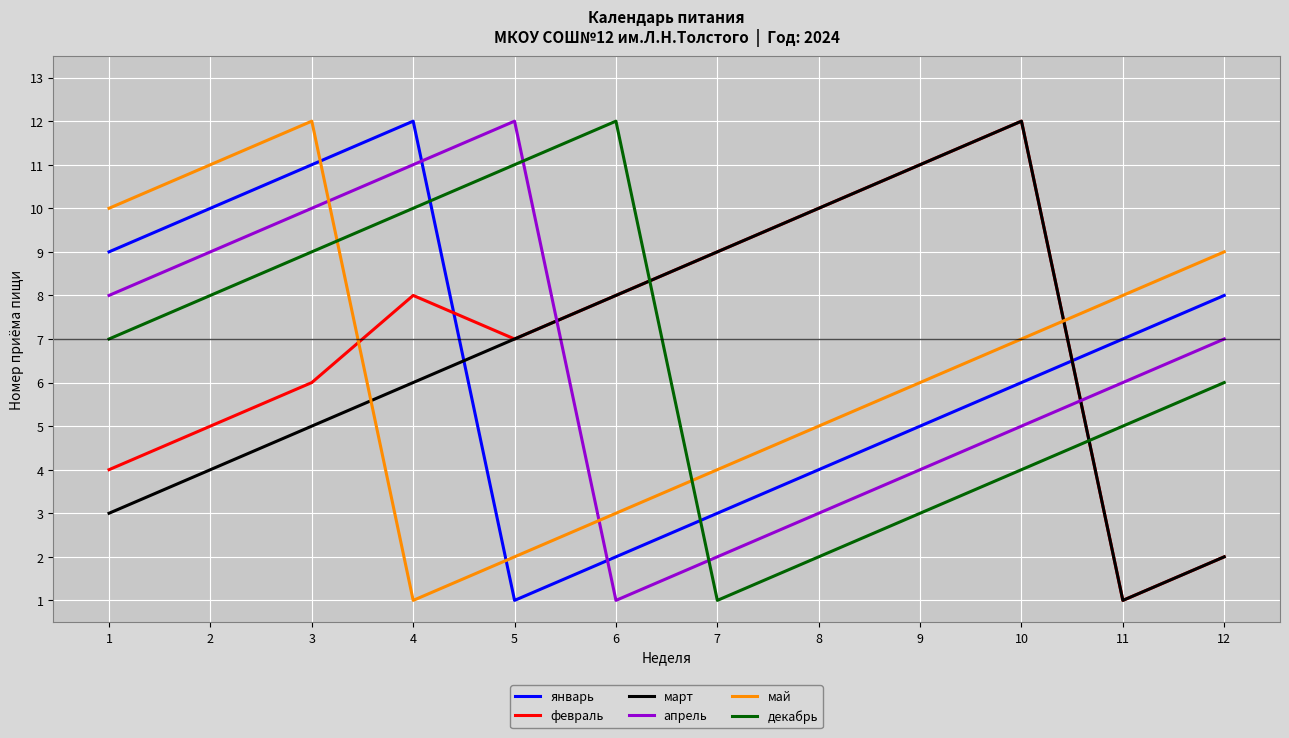

What is the total value across all series at 1?

41